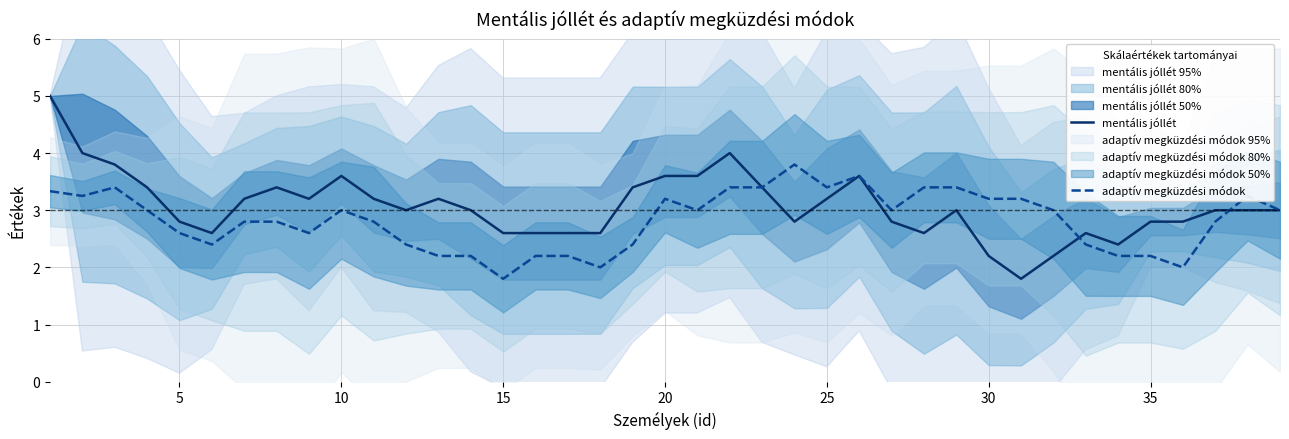

How many lines are shown in the chart?

2